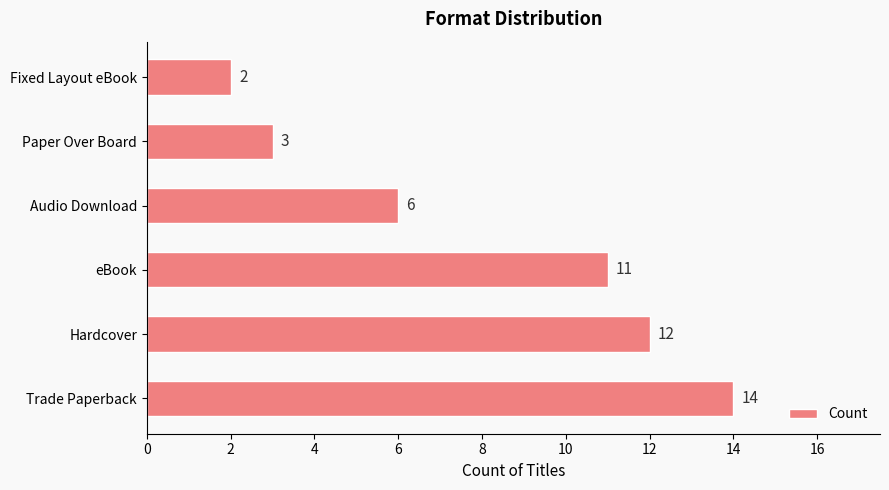

The value at Audio Download is 8. True or false?

False